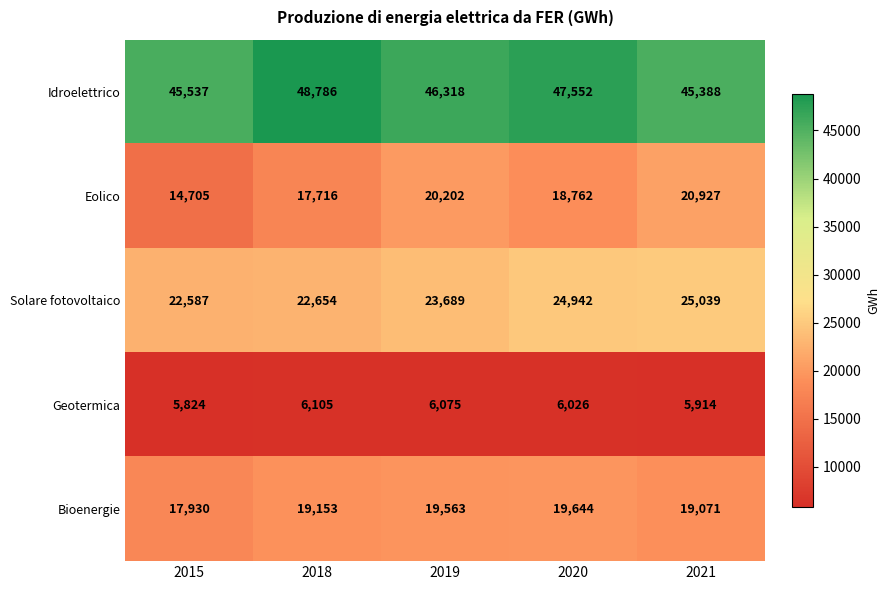

Reading left to right, extract all data points from this chart.

Idroelettrico: 45537	48786	46318	47552	45388
Eolico: 14705	17716	20202	18762	20927
Solare fotovoltaico: 22587	22654	23689	24942	25039
Geotermica: 5824	6105	6075	6026	5914
Bioenergie: 17930	19153	19563	19644	19071